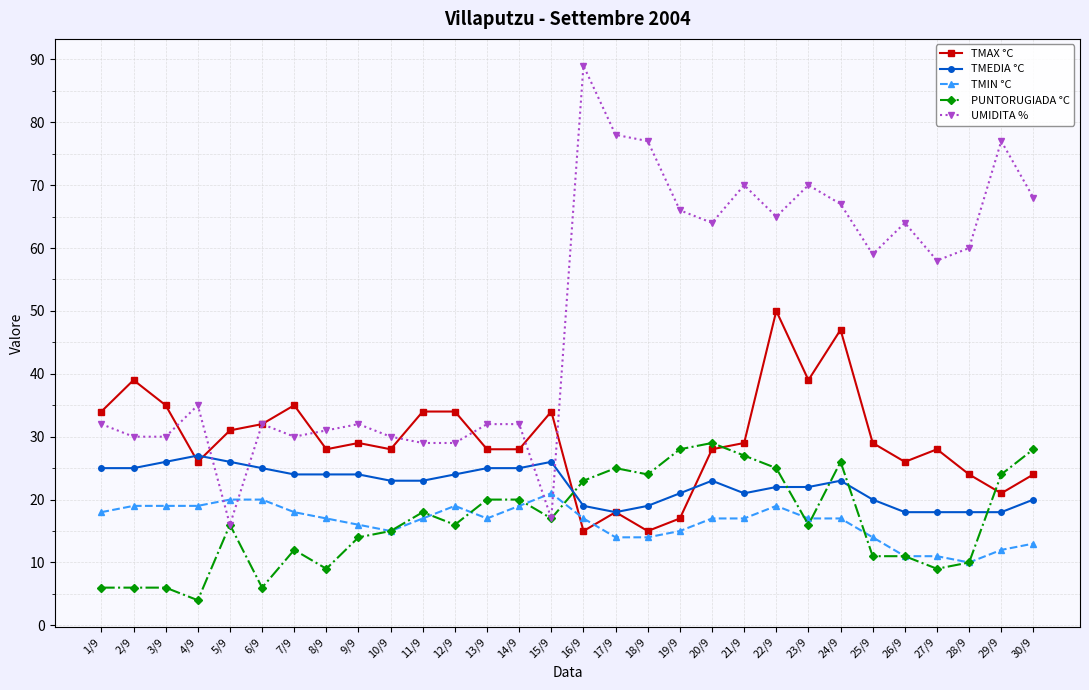

How many categories are shown in the chart?

30